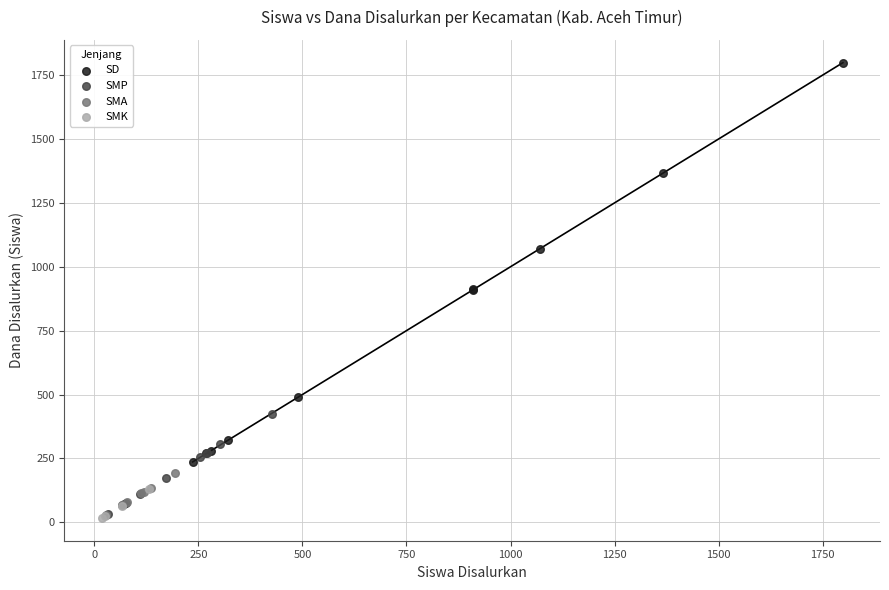

Which series contains the highest Y value?

SD